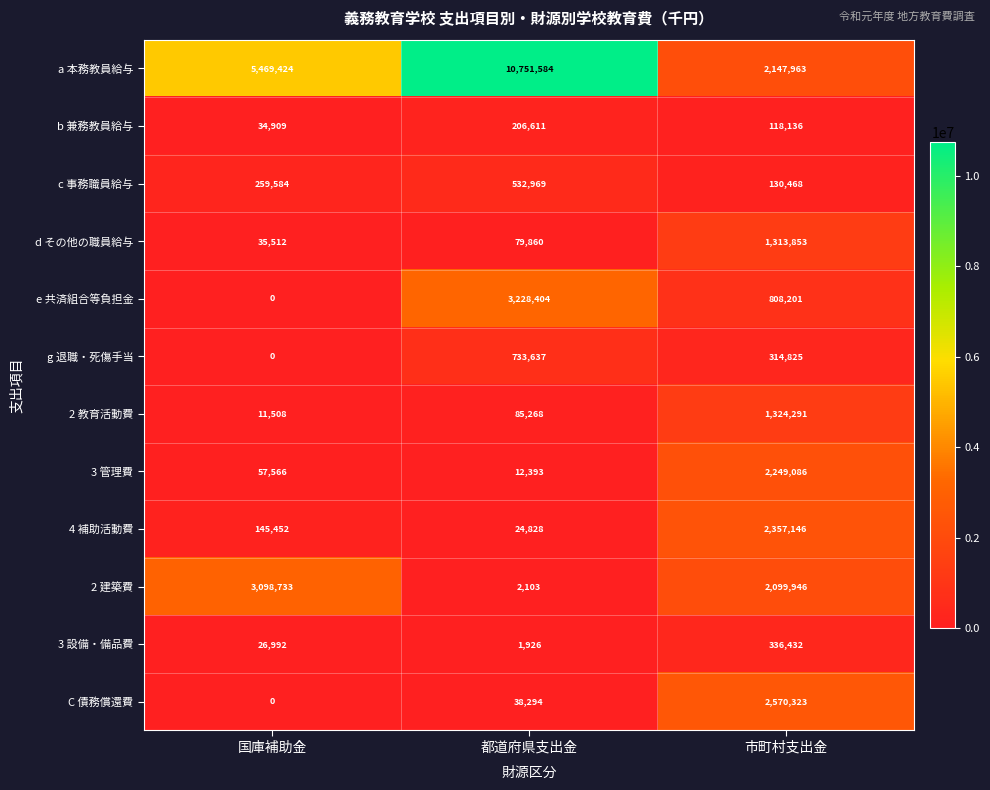

At which label is d その他の職員給与 closest to 674682?

都道府県支出金